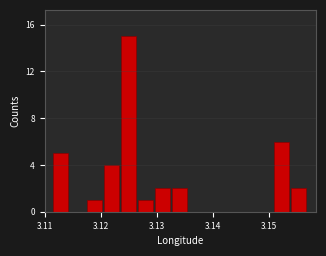

Around what value on the x-axis is the tallest bar? Give the approximate position of its centre, as read against the axis.

3.125